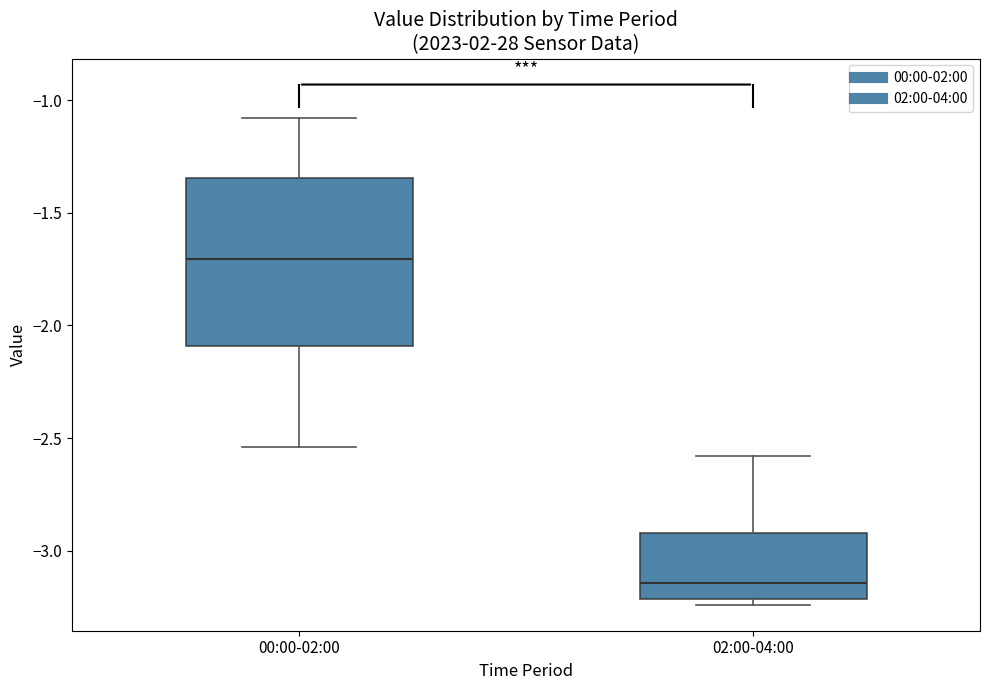

Where does the median line of the box for 00:00-02:00 sit on the y-axis? The values are not printed on the chart, so give them approximately, as read against the axis.

-1.70